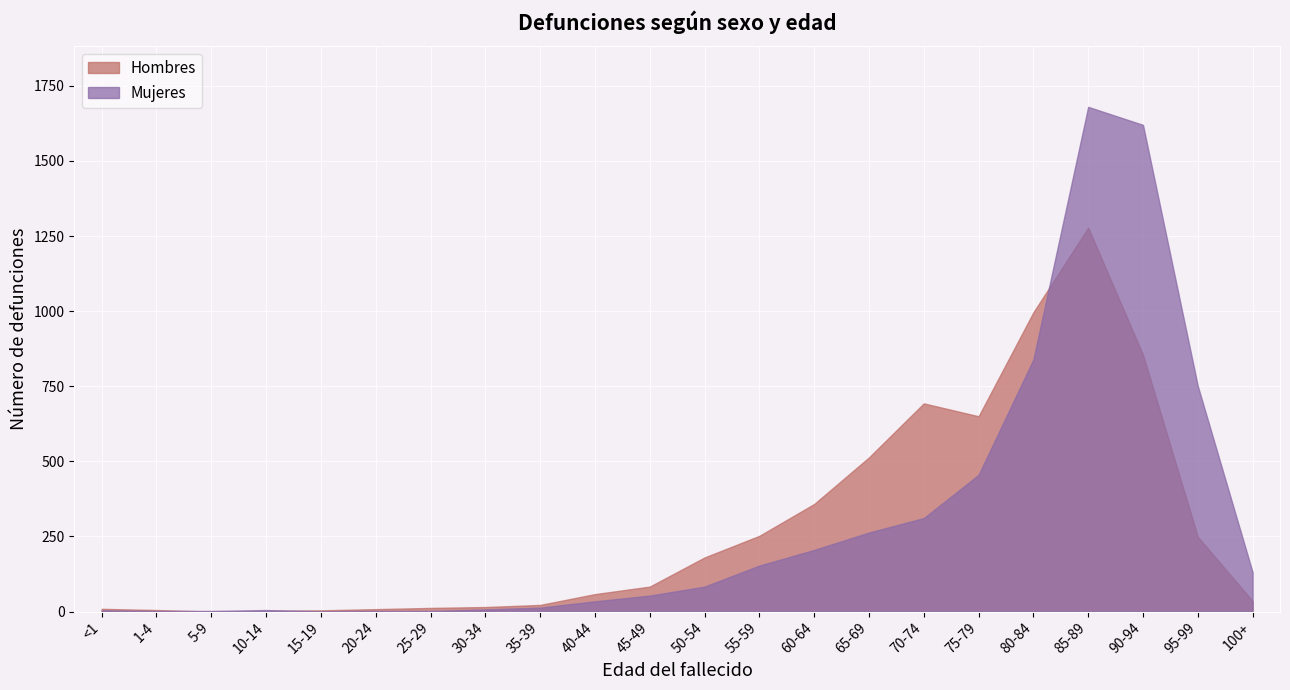

Which category has the highest value in the Hombres series?

85-89